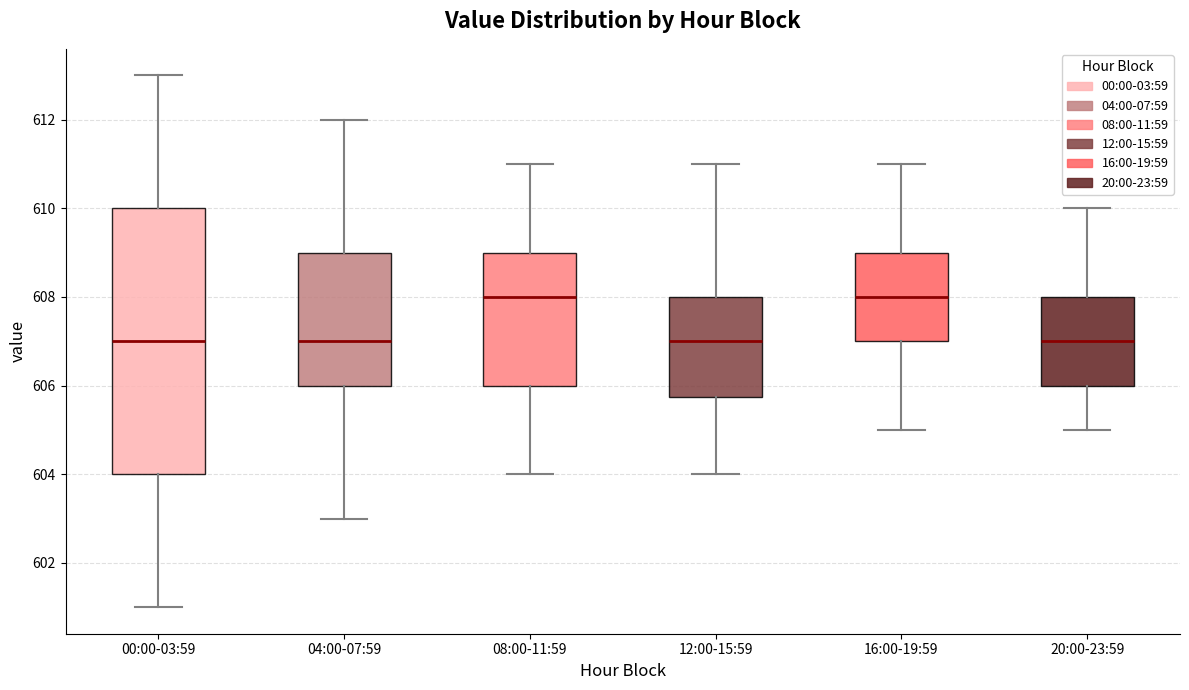

Reading left to right, read every box against the y-axis: the position of its median line, the range the box covers, and the ends of its whiskers. The values are not printed on the chart, so give them approximately, as read against the axis.

00:00-03:59: median 607.0, box 604.0 to 610.0, whiskers 601.0 to 613.0
04:00-07:59: median 607.0, box 606.0 to 609.0, whiskers 603.0 to 612.0
08:00-11:59: median 608.0, box 606.0 to 609.0, whiskers 604.0 to 611.0
12:00-15:59: median 607.0, box 605.8 to 608.0, whiskers 604.0 to 611.0
16:00-19:59: median 608.0, box 607.0 to 609.0, whiskers 605.0 to 611.0
20:00-23:59: median 607.0, box 606.0 to 608.0, whiskers 605.0 to 610.0